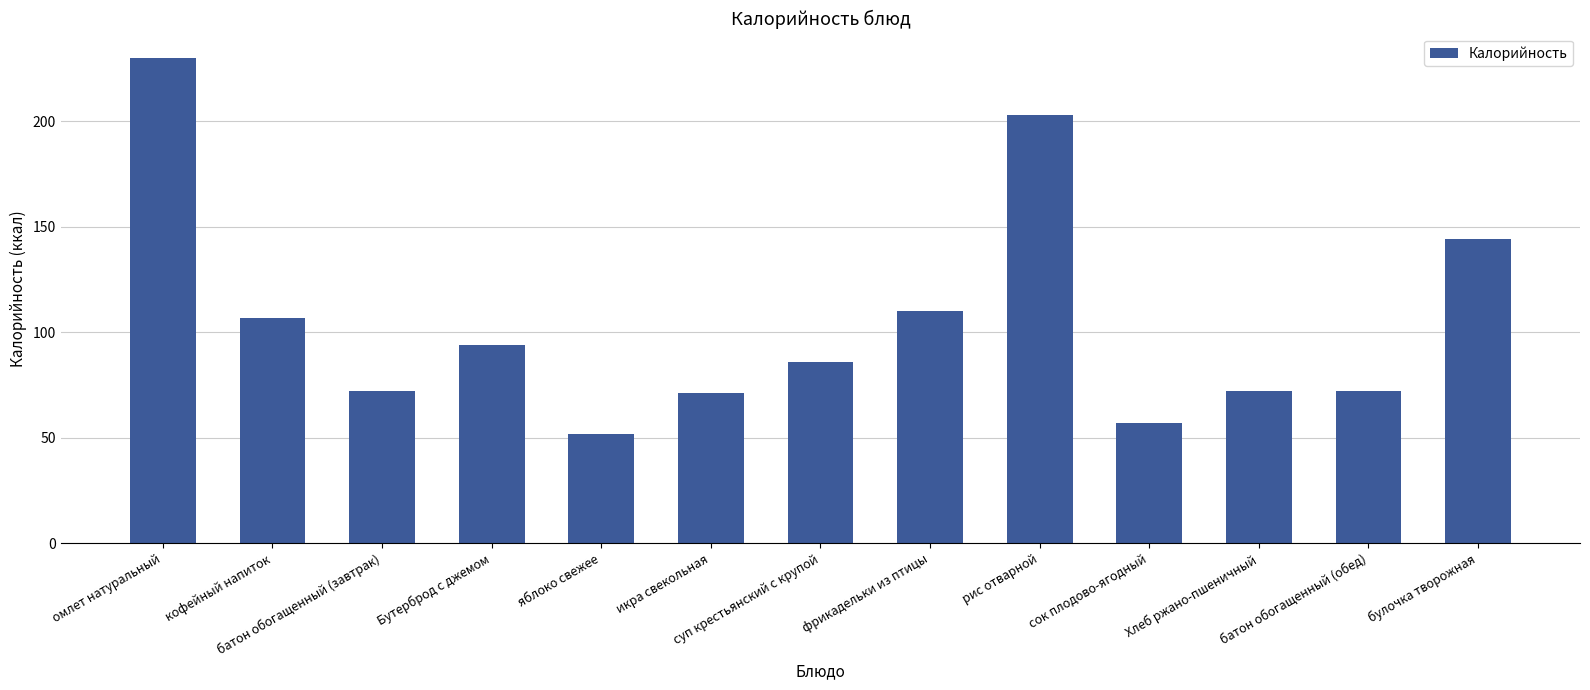

The chart shows a value of 72 at батон обогащенный (обед). True or false?

True